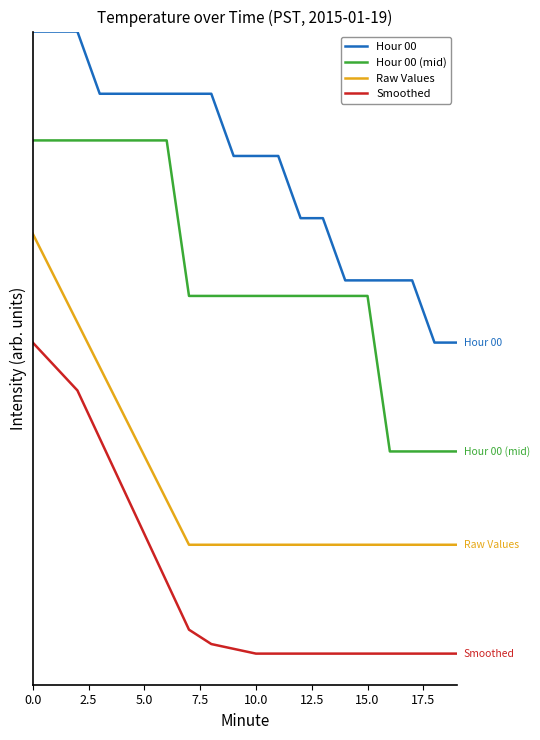

True or false: Smoothed and Hour 00 (mid) intersect in this chart.

False